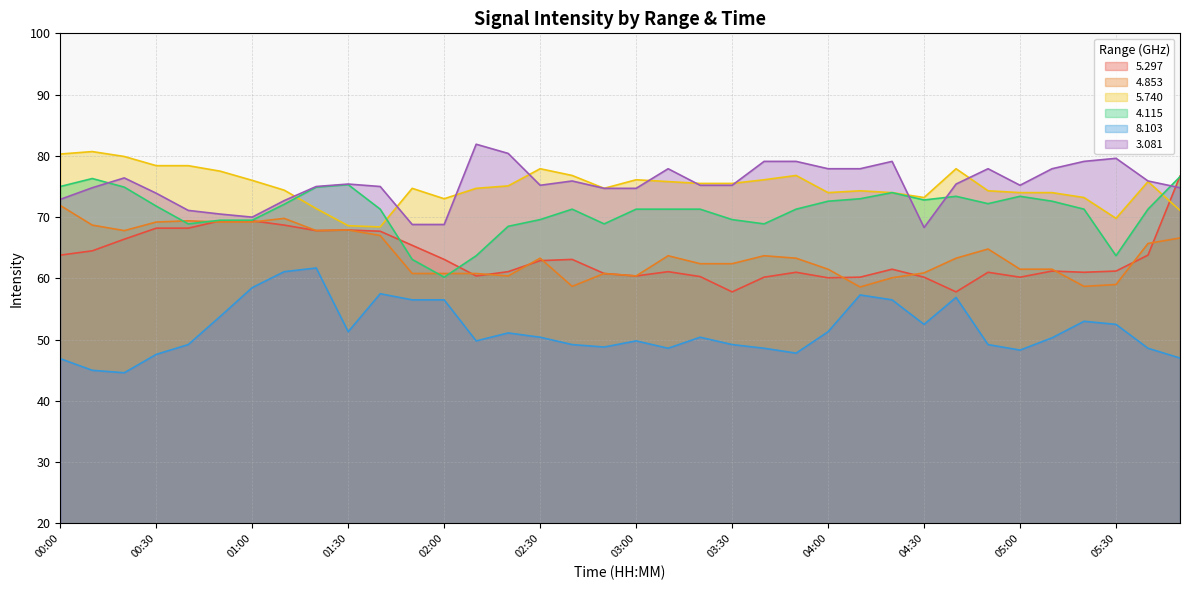

What is the value of the 5.297 point at the 17th from the left?

63.1